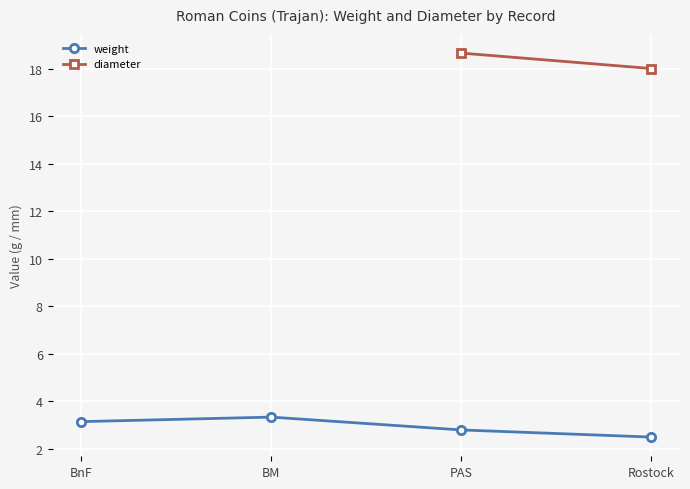

How many values in the weight series are below 3?

2